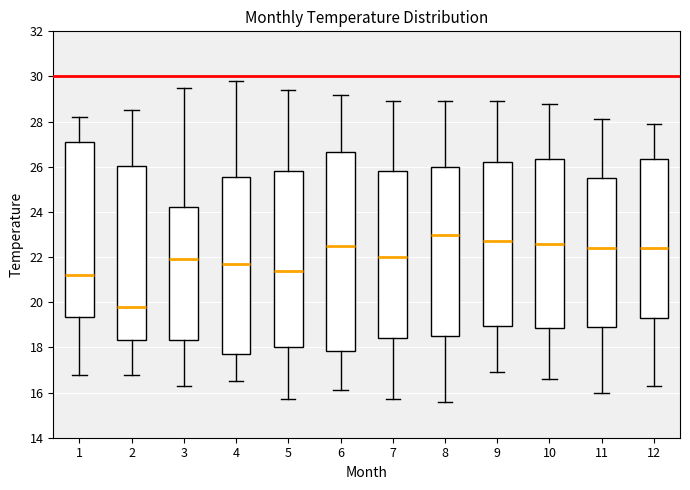

Reading left to right, transcribe this box plot: for each box, give where its median line is, the range the box spans, and where its two whiskers end, as read against the y-axis. The values are not printed on the chart, so give them approximately, as read against the axis.

1: median 21.2, box 19.4 to 27.2, whiskers 16.8 to 28.2
2: median 19.8, box 18.4 to 26.0, whiskers 16.8 to 28.6
3: median 22.0, box 18.4 to 24.2, whiskers 16.4 to 29.6
4: median 21.8, box 17.8 to 25.6, whiskers 16.6 to 29.8
5: median 21.4, box 18.0 to 25.8, whiskers 15.8 to 29.4
6: median 22.6, box 17.8 to 26.6, whiskers 16.2 to 29.2
7: median 22.0, box 18.4 to 25.8, whiskers 15.8 to 29.0
8: median 23.0, box 18.6 to 26.0, whiskers 15.6 to 29.0
9: median 22.8, box 19.0 to 26.2, whiskers 17.0 to 29.0
10: median 22.6, box 18.8 to 26.4, whiskers 16.6 to 28.8
11: median 22.4, box 19.0 to 25.6, whiskers 16.0 to 28.2
12: median 22.4, box 19.4 to 26.4, whiskers 16.4 to 28.0